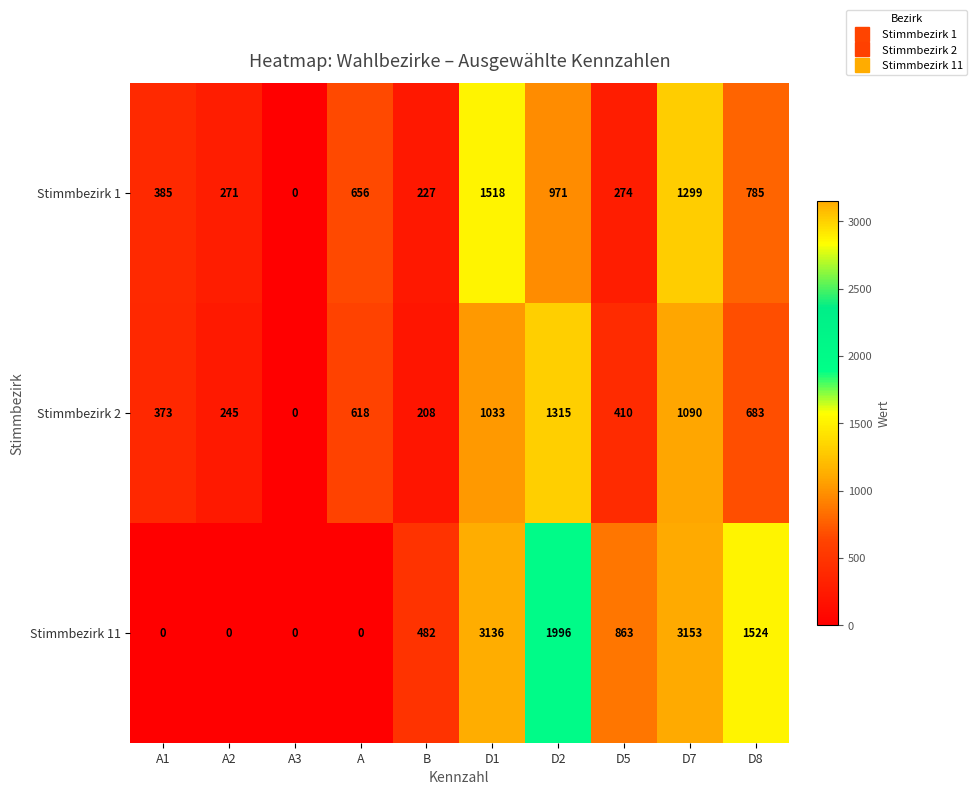

Which series has the largest total across all categories?

Stimmbezirk 11